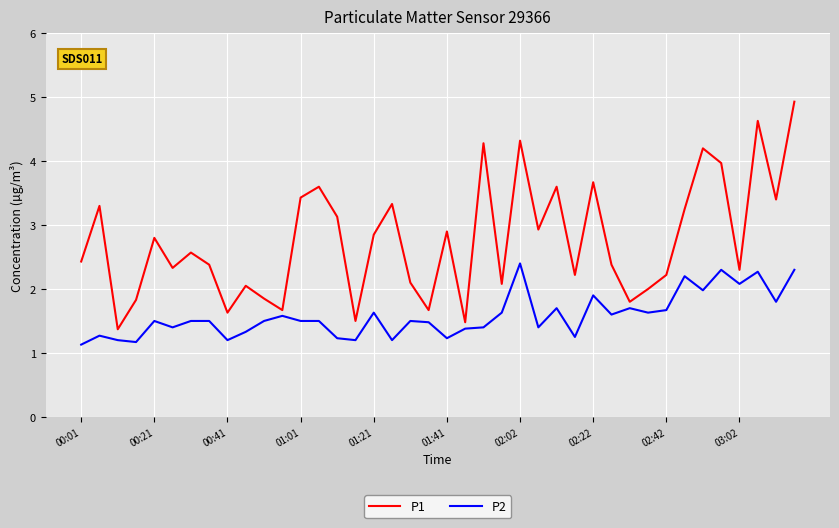

Rank the series by their maximum value, from highest to lowest.

P1, P2